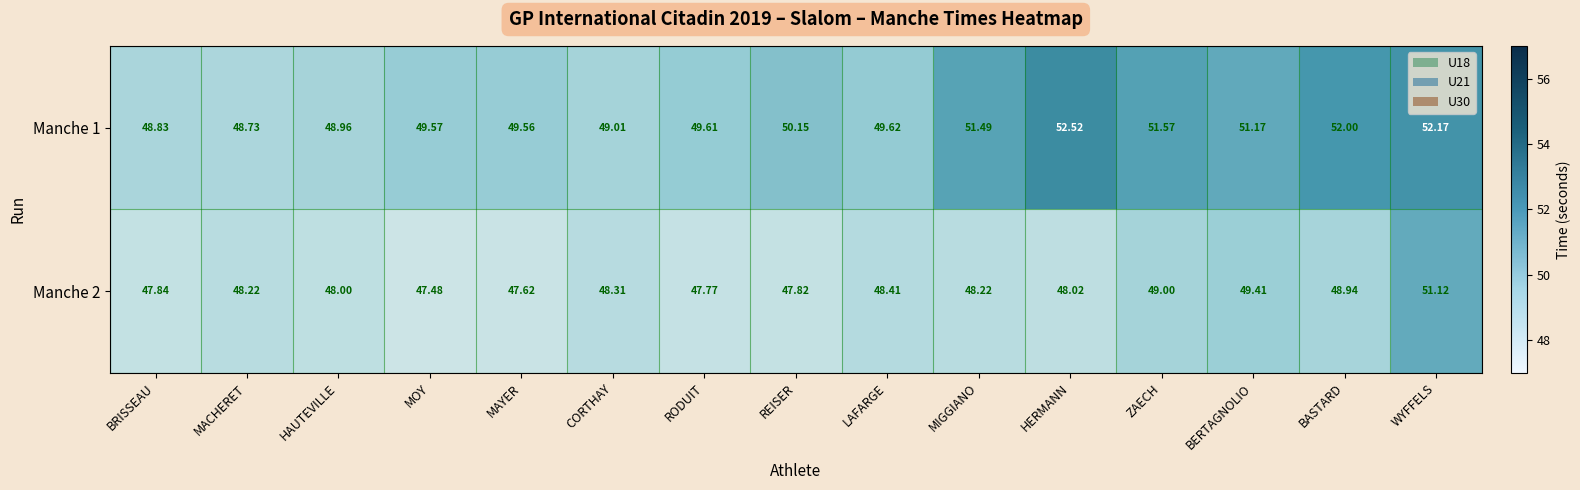

What is the minimum value shown in the chart?

47.5